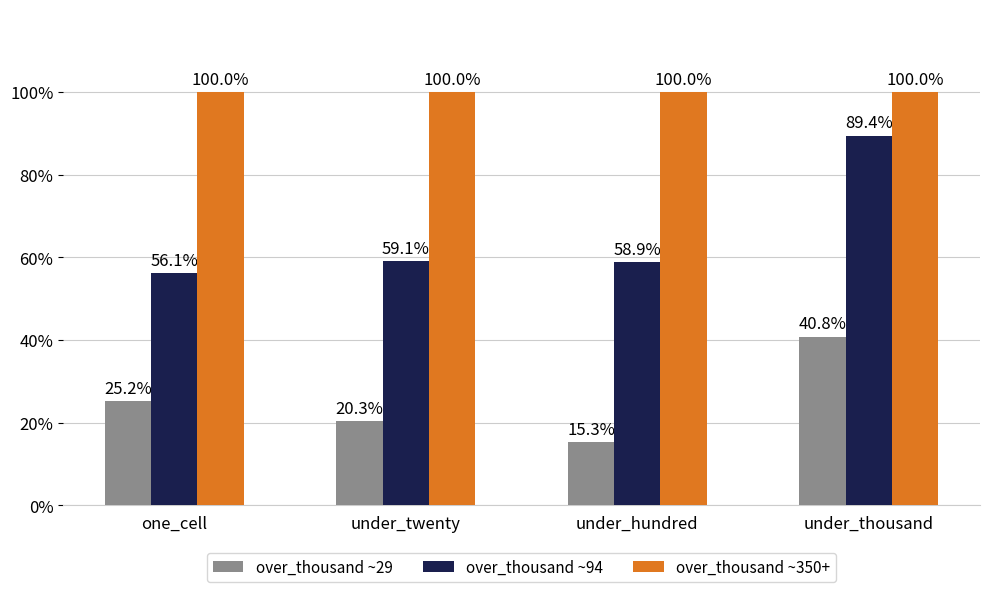

Reading left to right, what are all the values shown in this chart?

over_thousand ~29: one_cell=25.2	under_twenty=20.3	under_hundred=15.3	under_thousand=40.8
over_thousand ~94: one_cell=56.1	under_twenty=59.1	under_hundred=58.9	under_thousand=89.4
over_thousand ~350+: one_cell=100.0	under_twenty=100.0	under_hundred=100.0	under_thousand=100.0